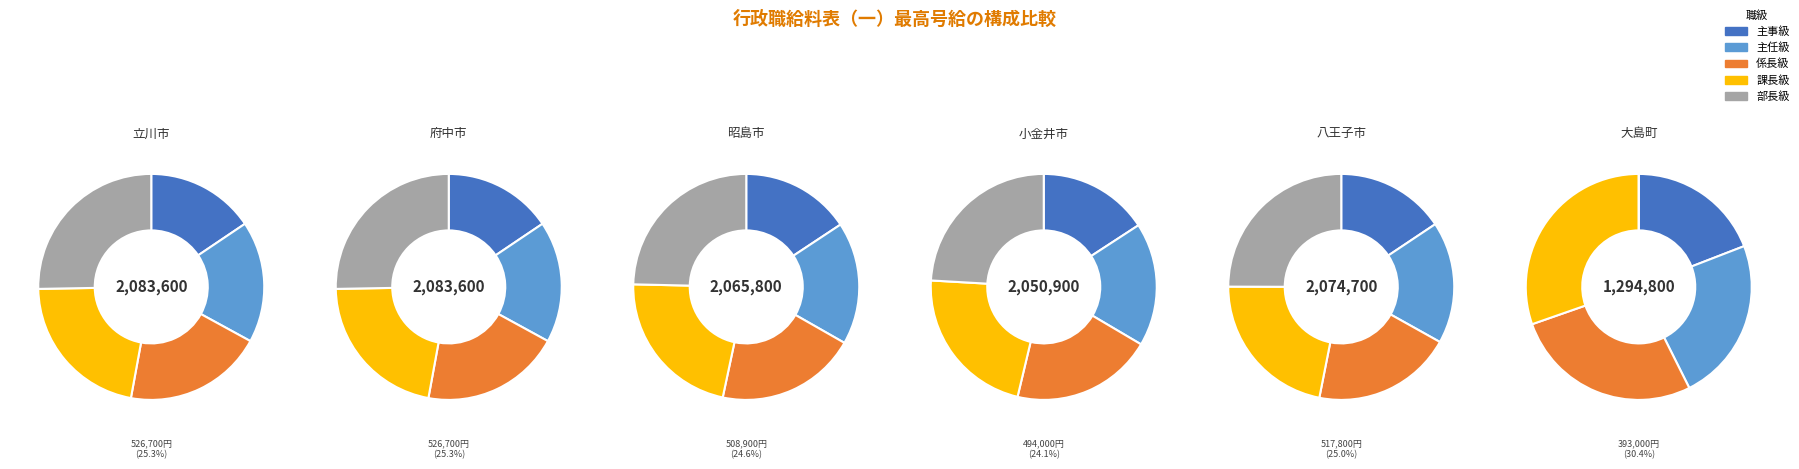

Is there any slice that represents more than half of the pie?

No